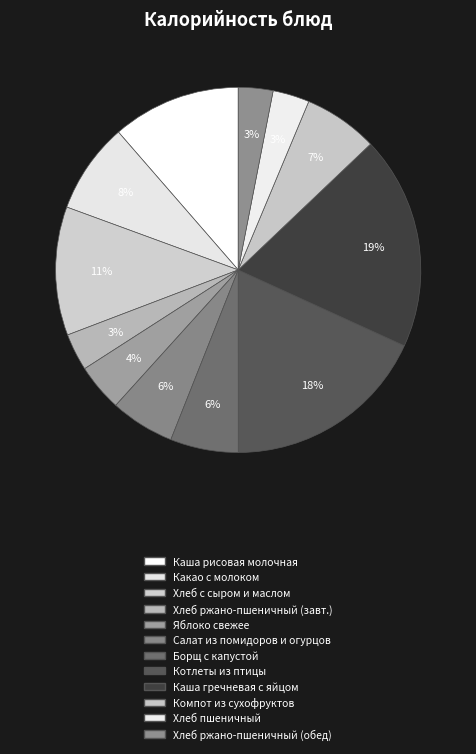

Is it true that Хлеб с сыром и маслом is 18% of the pie?

False